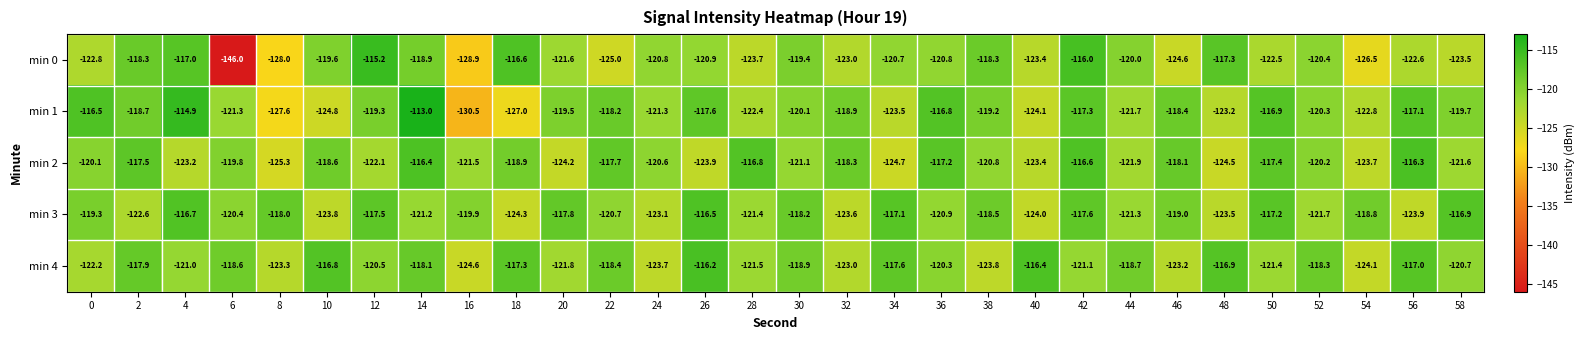

Count the number of data series in this chart.

5